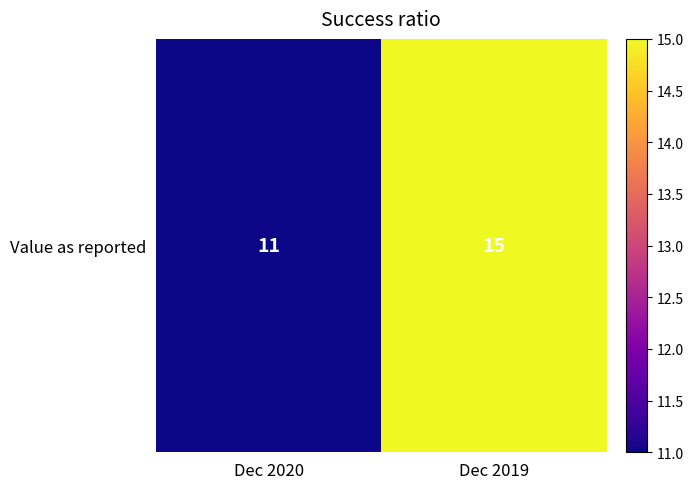

Rank the categories by value from highest to lowest.

Dec 2019, Dec 2020